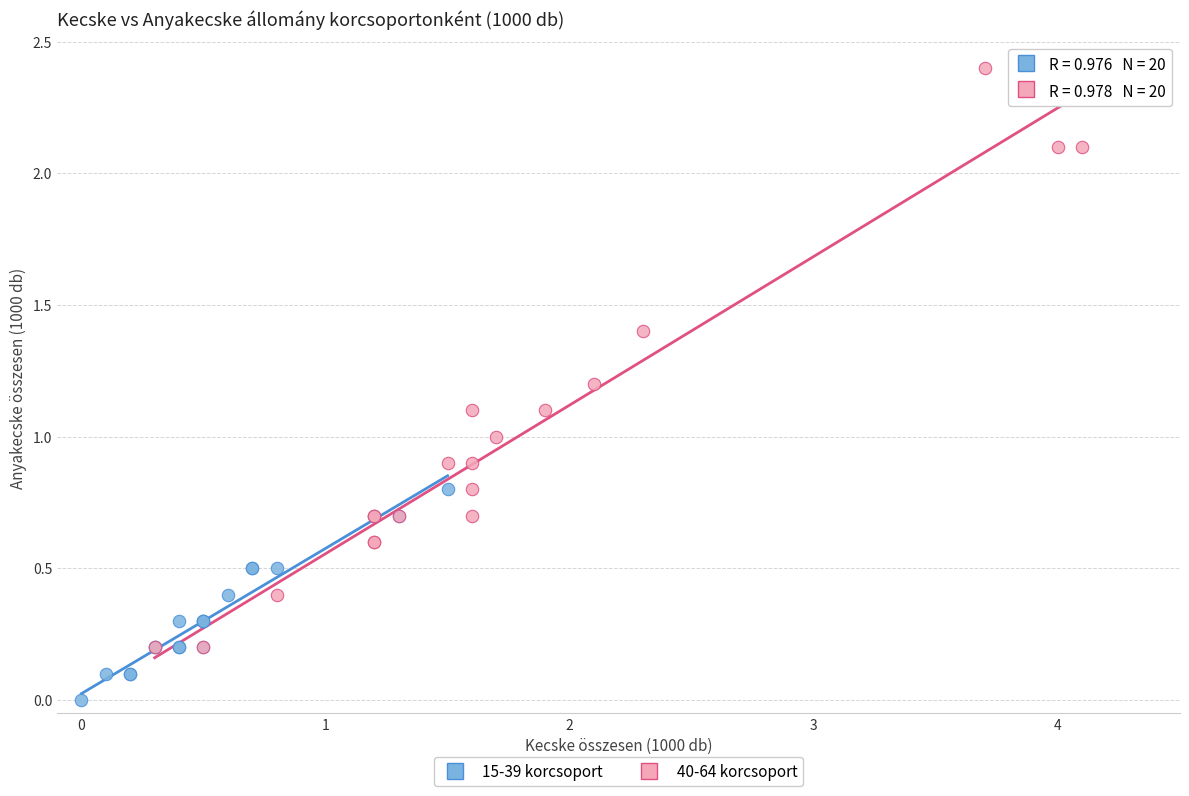

Which series has the widest spread of Y values?

40-64 korcsoport